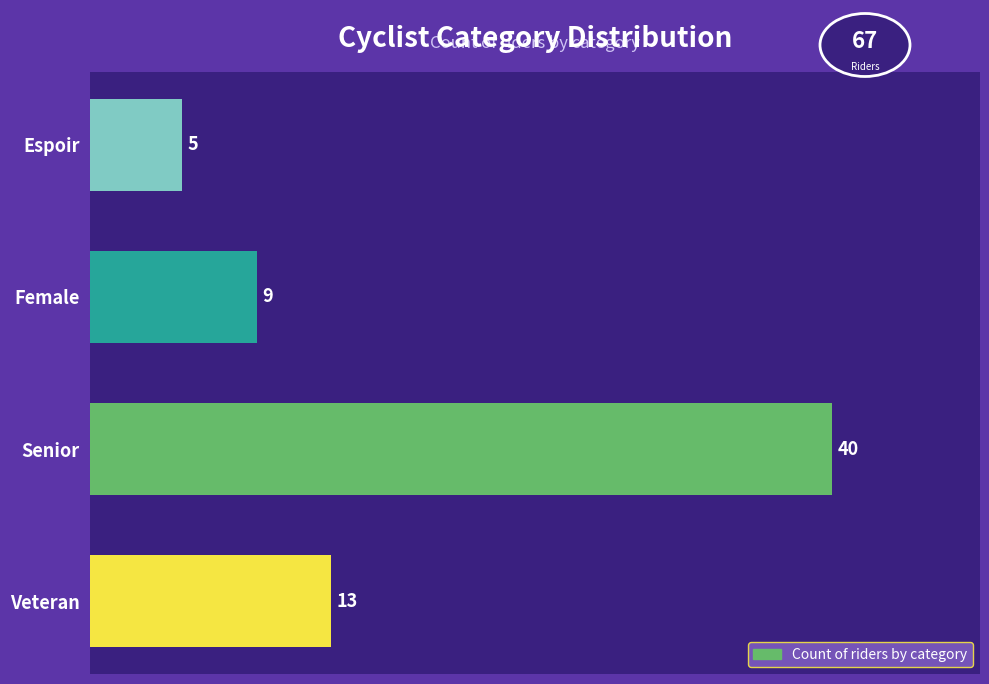

Reading bottom to top, list all the values displayed in this chart.

Veteran=13	Senior=40	Female=9	Espoir=5